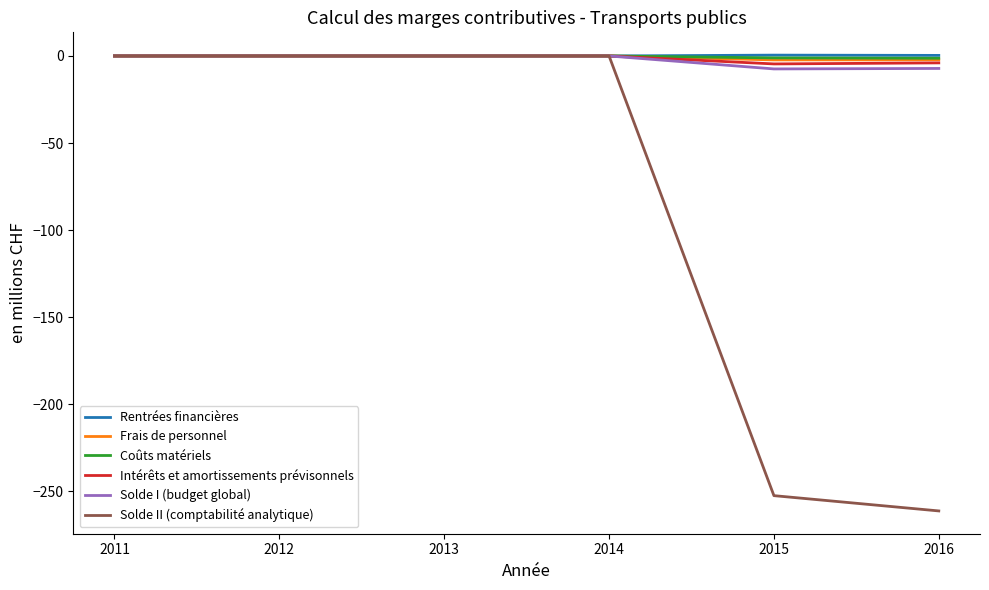

Is it true that Intérêts et amortissements prévisonnels equals 0.0 at 2013?

True